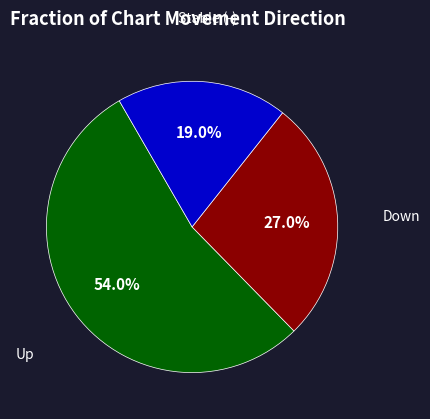

Count the number of slices in the pie.

3